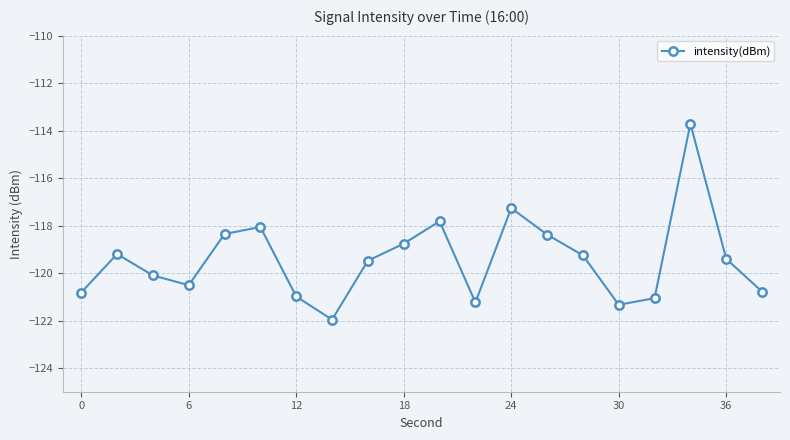

How many points are higher than both their immediate neighbors (excluding endpoints)?

5